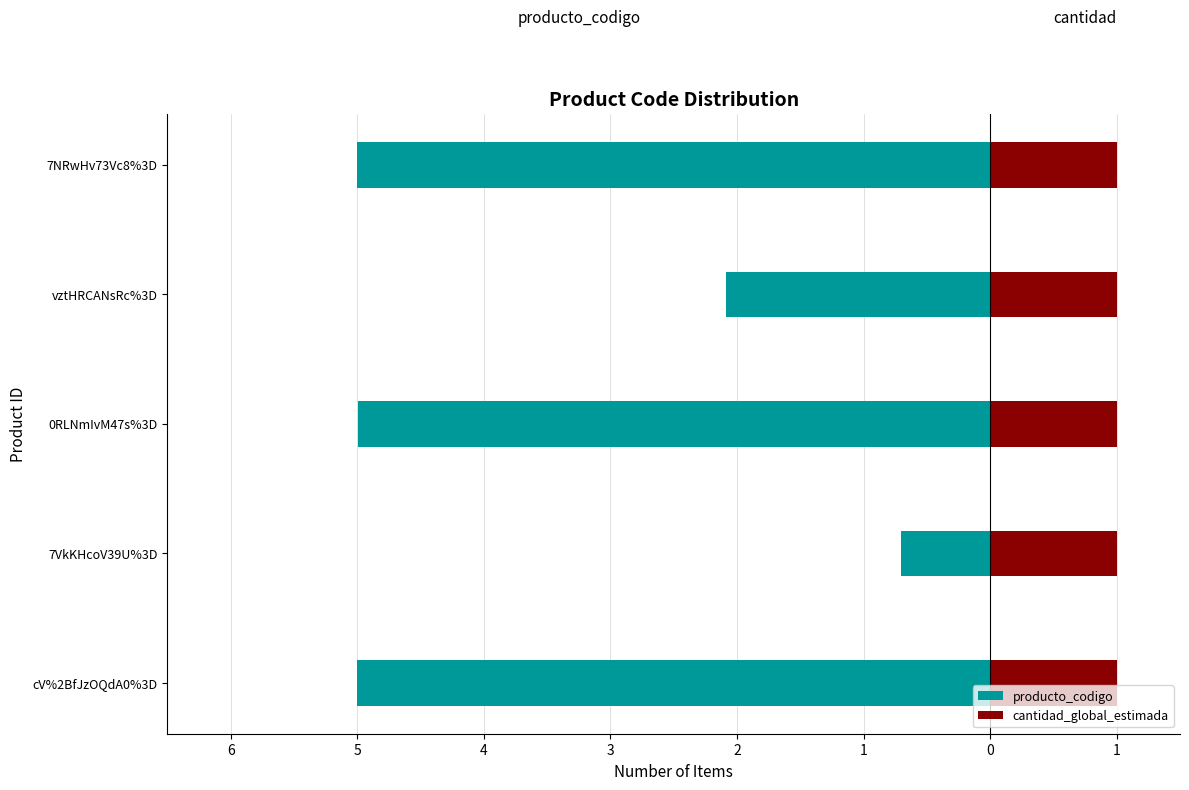

The cantidad_global_estimada series shows 0.2 at 7. True or false?

False